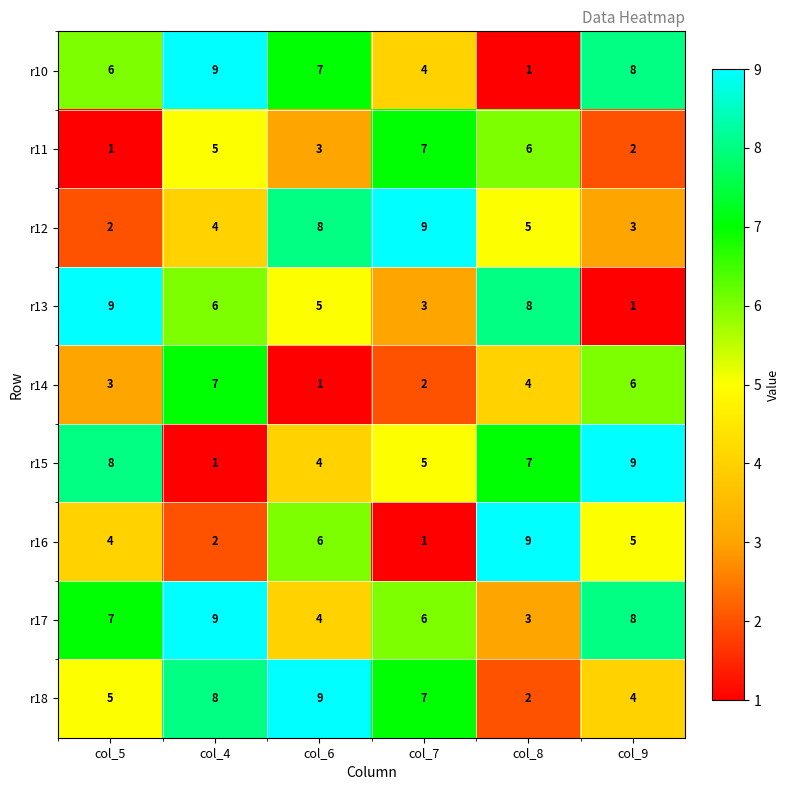

What is the average value of the r17 series?

6